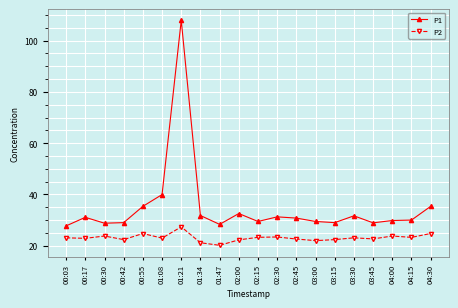

Is it true that P1 equals 56.8 at 01:34?

False